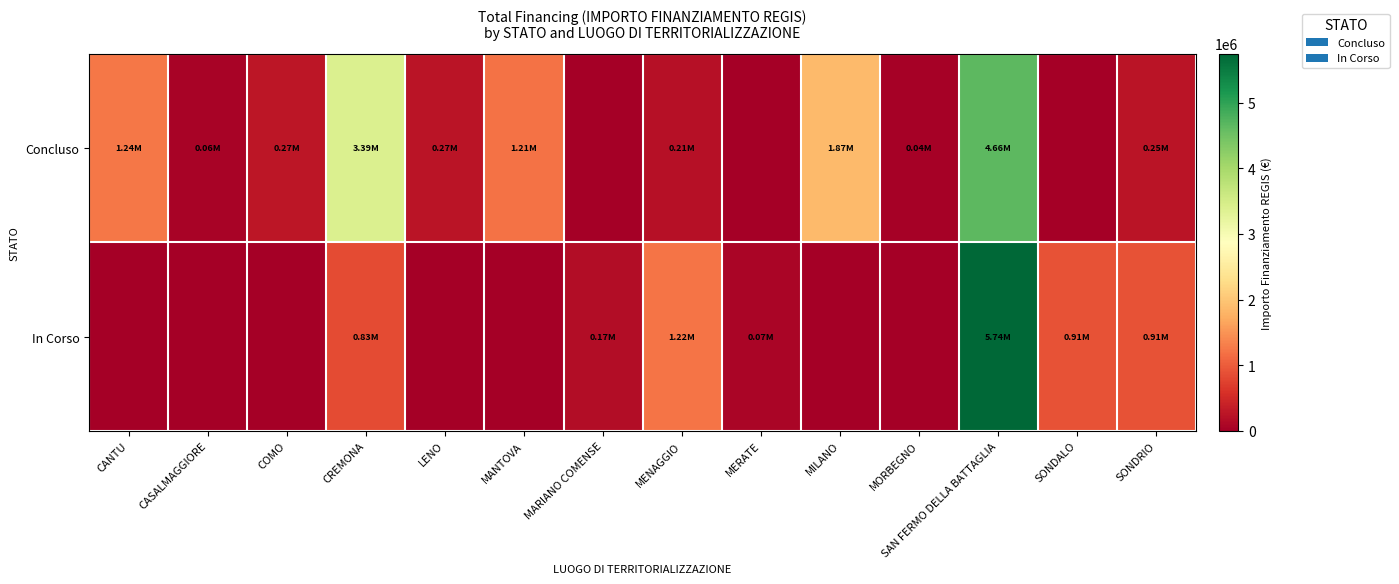

At which category is the sum across all series the highest?

SAN FERMO DELLA BATTAGLIA